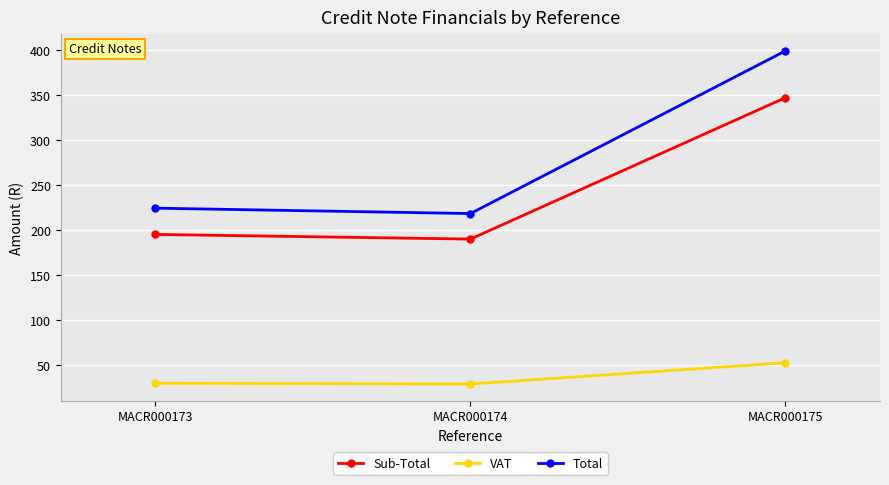

At MACR000173, list the series in order from smallest to largest.

VAT, Sub-Total, Total